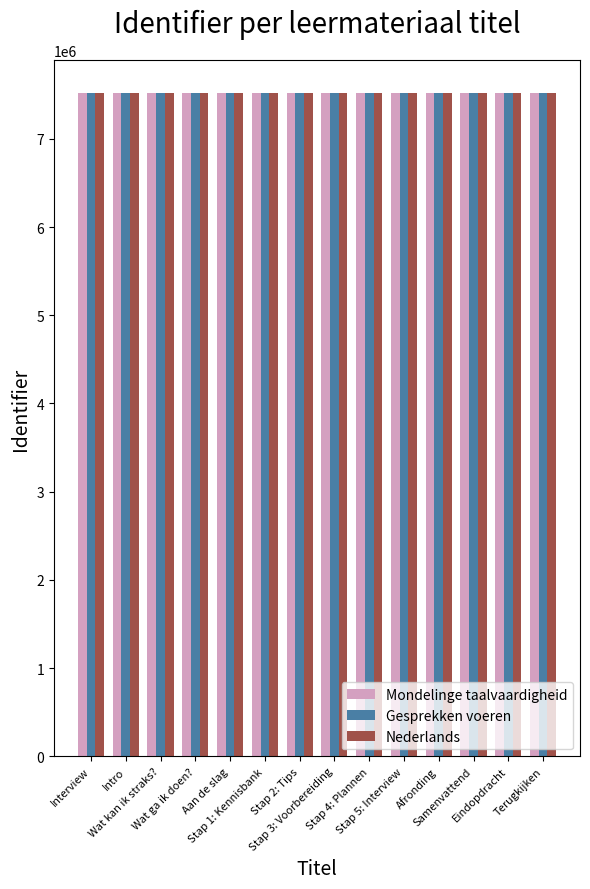

What is the greatest value displayed?

7518825